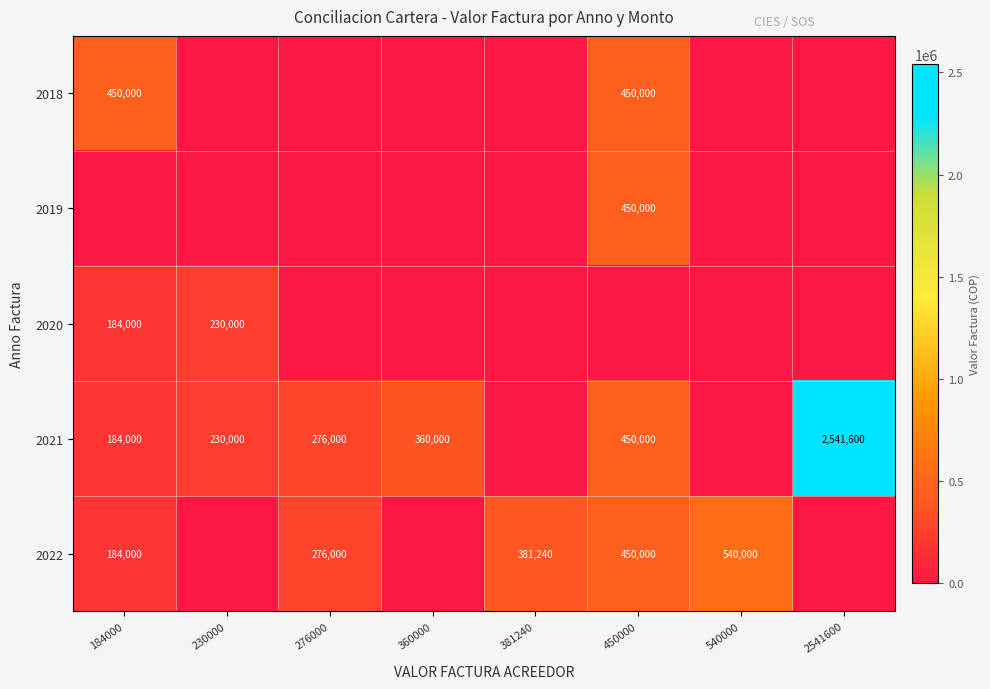

Is it true that 2022 equals 580436 at 381240?

False